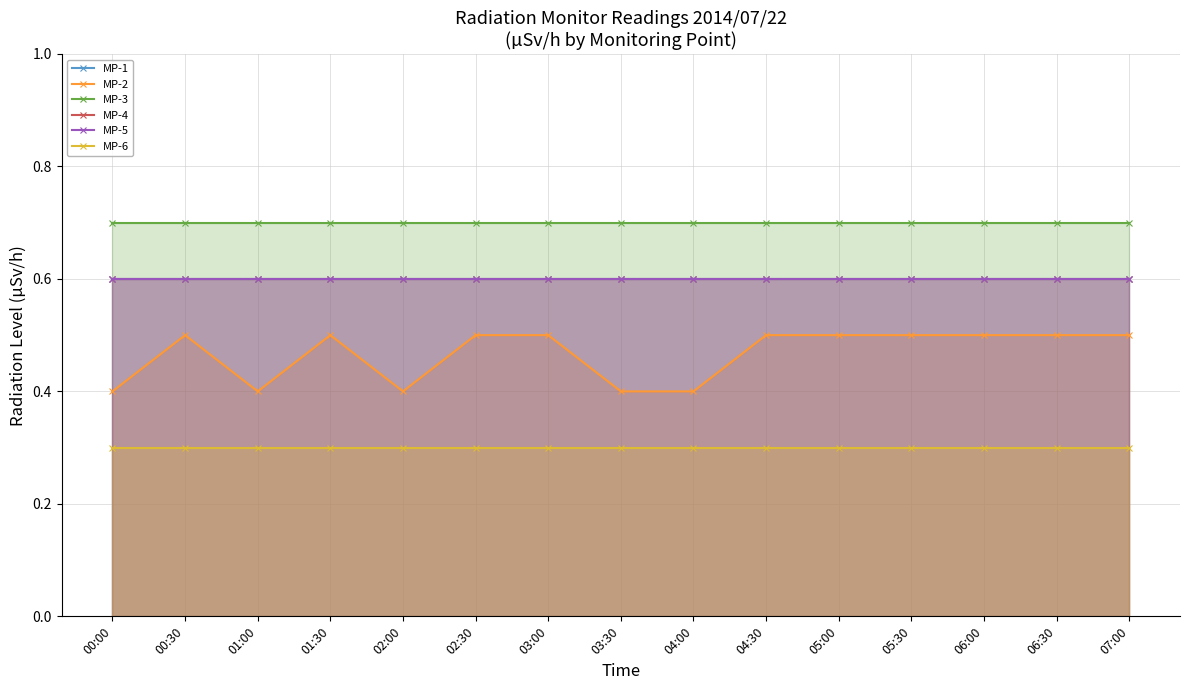

How many data points does each series have?

15